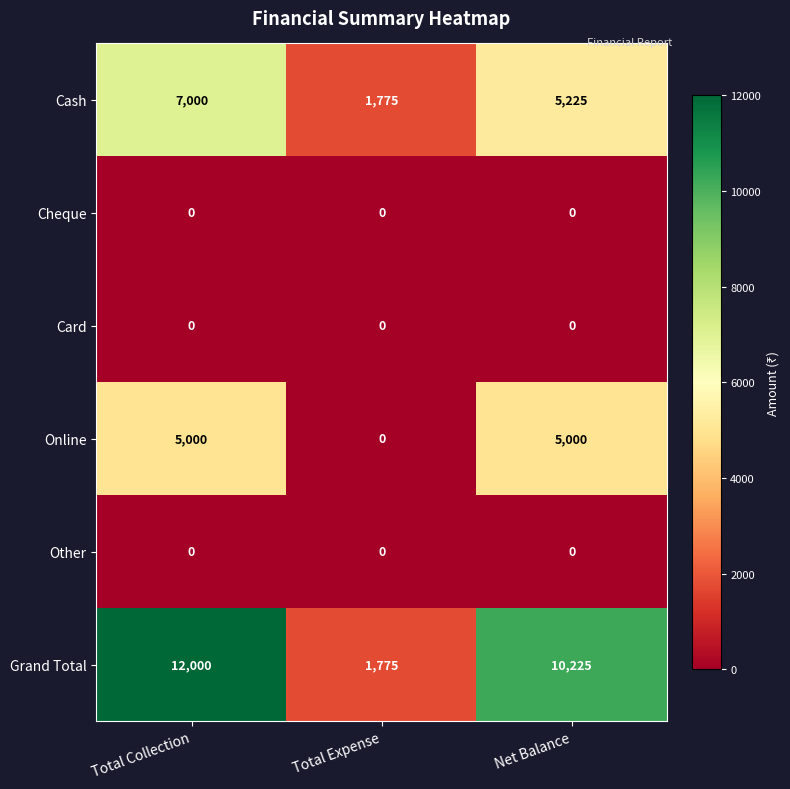

Which series has the largest total across all categories?

Grand Total